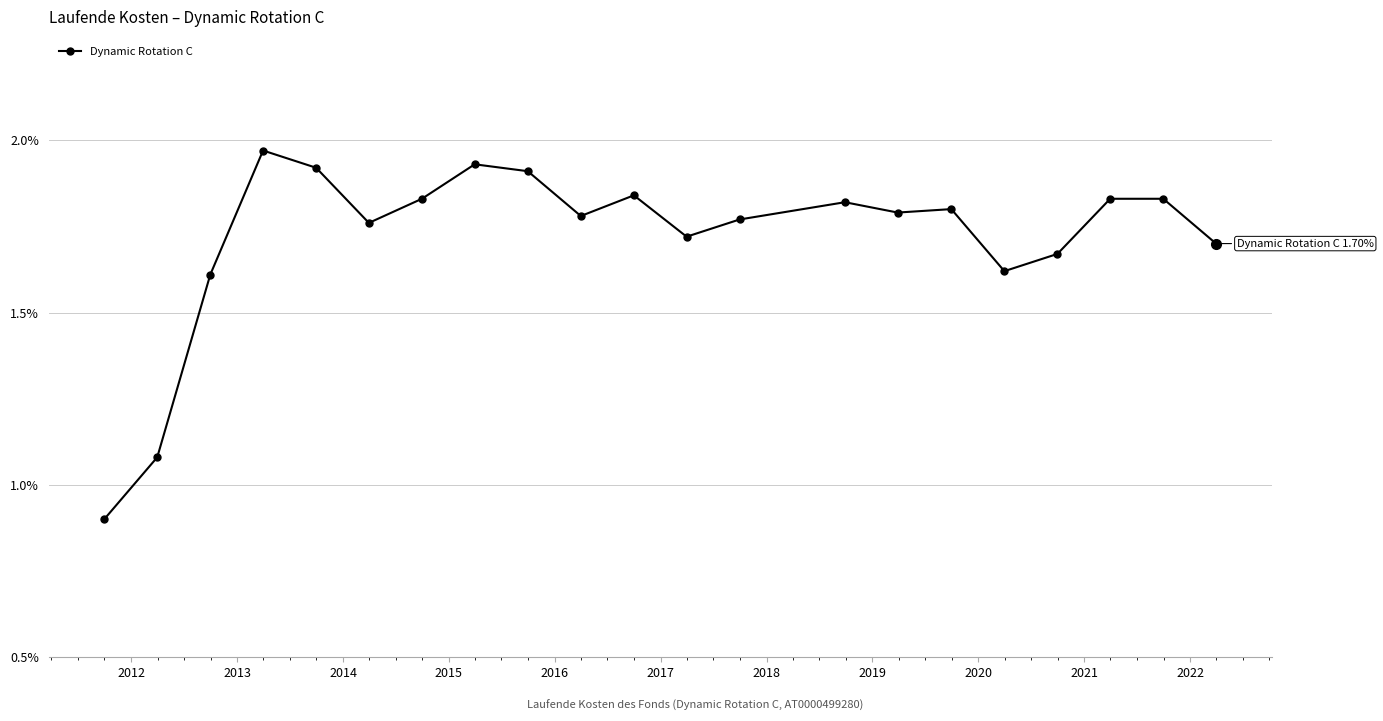

What is the sum of all values?

36.1